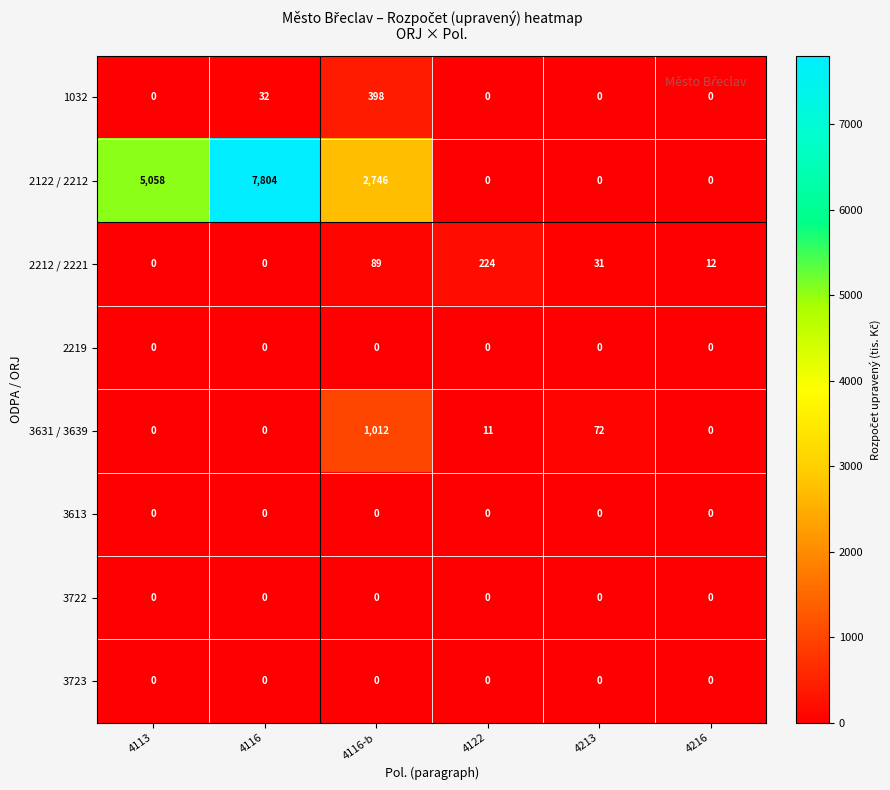

The value of 1032 at 4216 is 0. True or false?

True